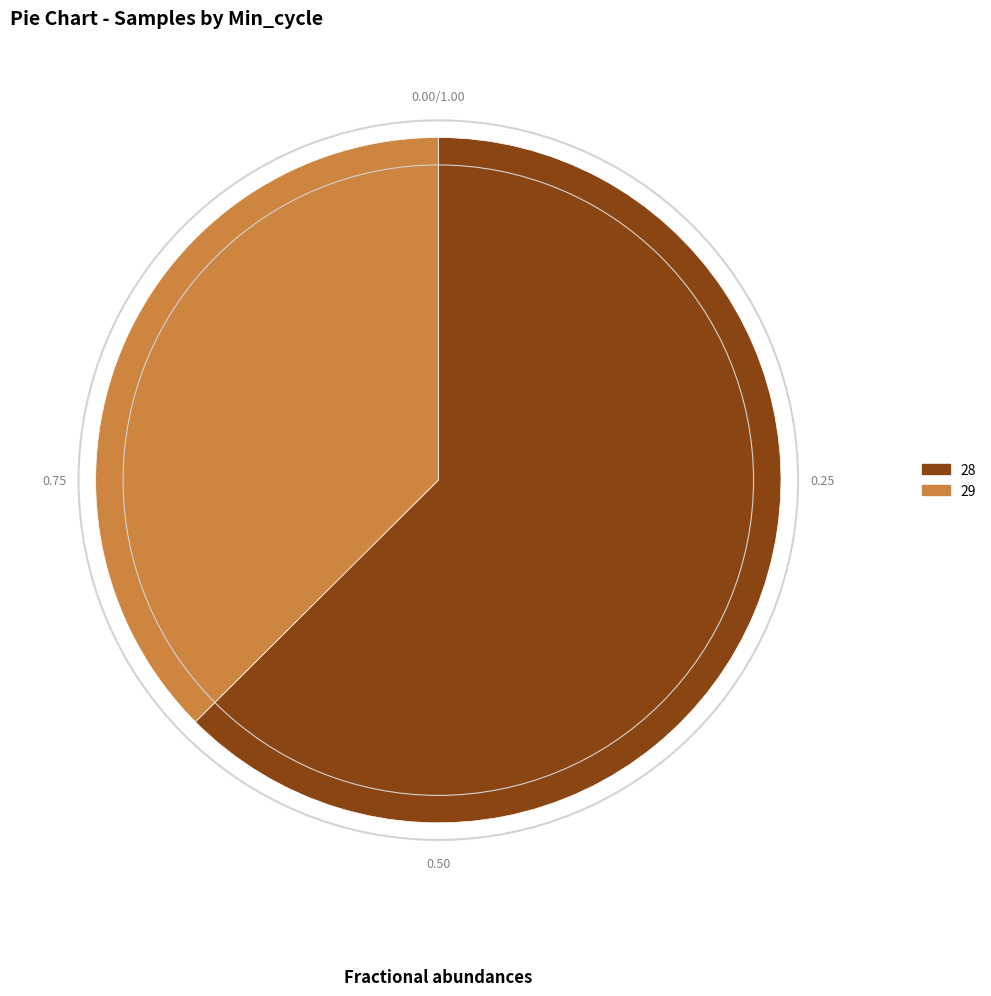

Does 28 account for over 50% of the chart?

Yes